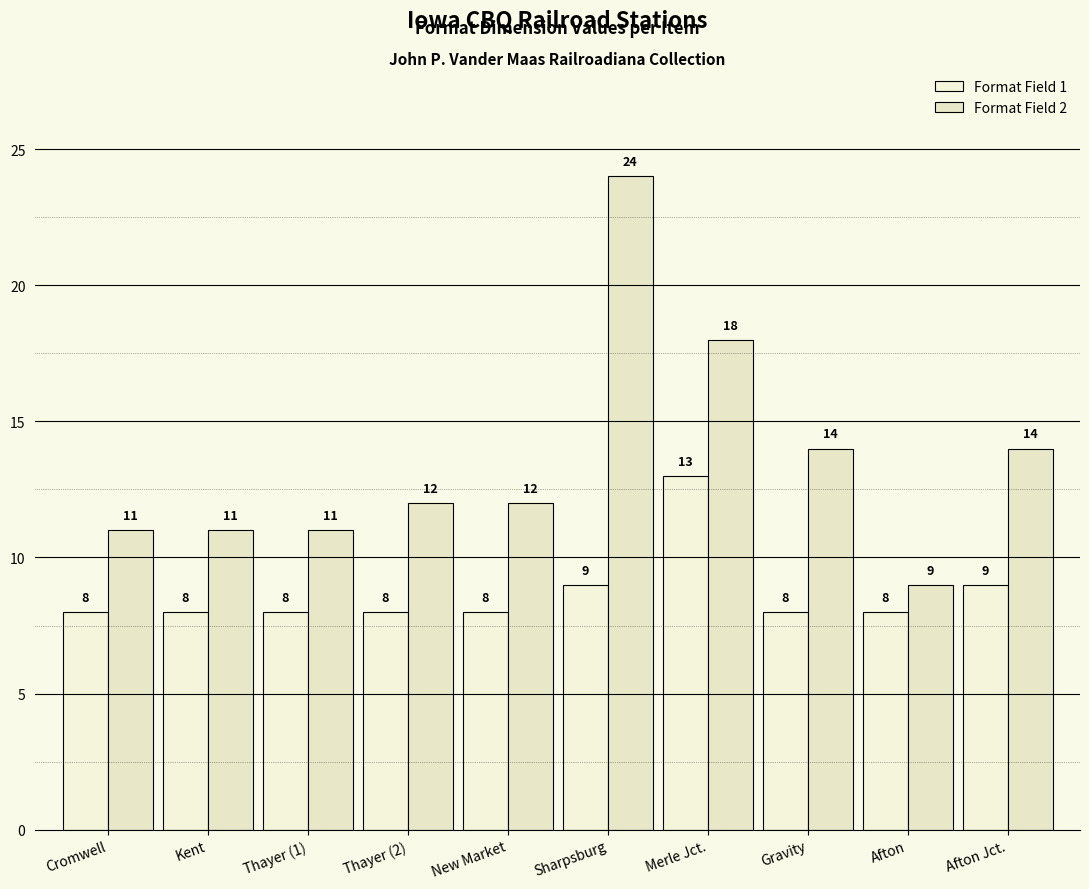

Which category has the highest value in the Format Field 2 series?

Sharpsburg